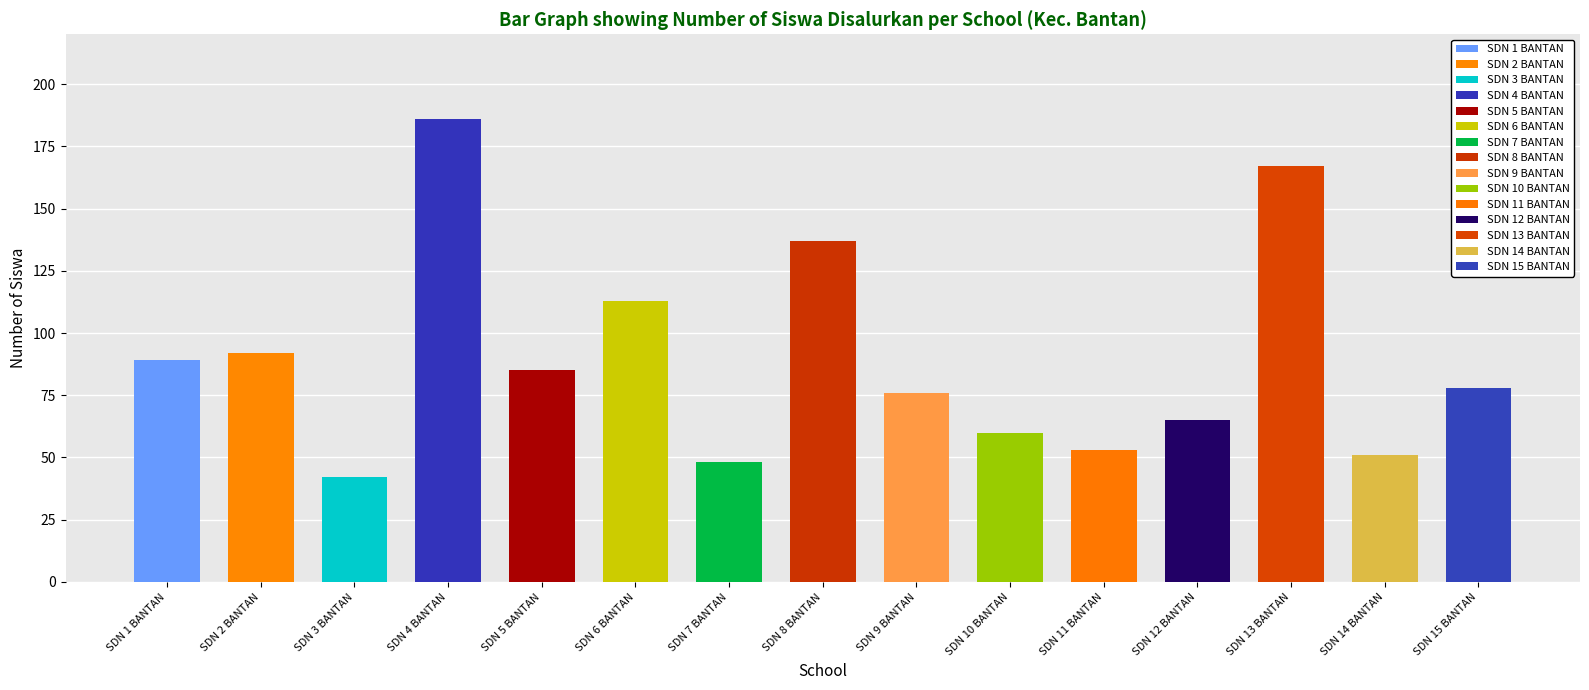

Rank the categories by value from lowest to highest.

SDN 3 BANTAN, SDN 7 BANTAN, SDN 14 BANTAN, SDN 11 BANTAN, SDN 10 BANTAN, SDN 12 BANTAN, SDN 9 BANTAN, SDN 15 BANTAN, SDN 5 BANTAN, SDN 1 BANTAN, SDN 2 BANTAN, SDN 6 BANTAN, SDN 8 BANTAN, SDN 13 BANTAN, SDN 4 BANTAN